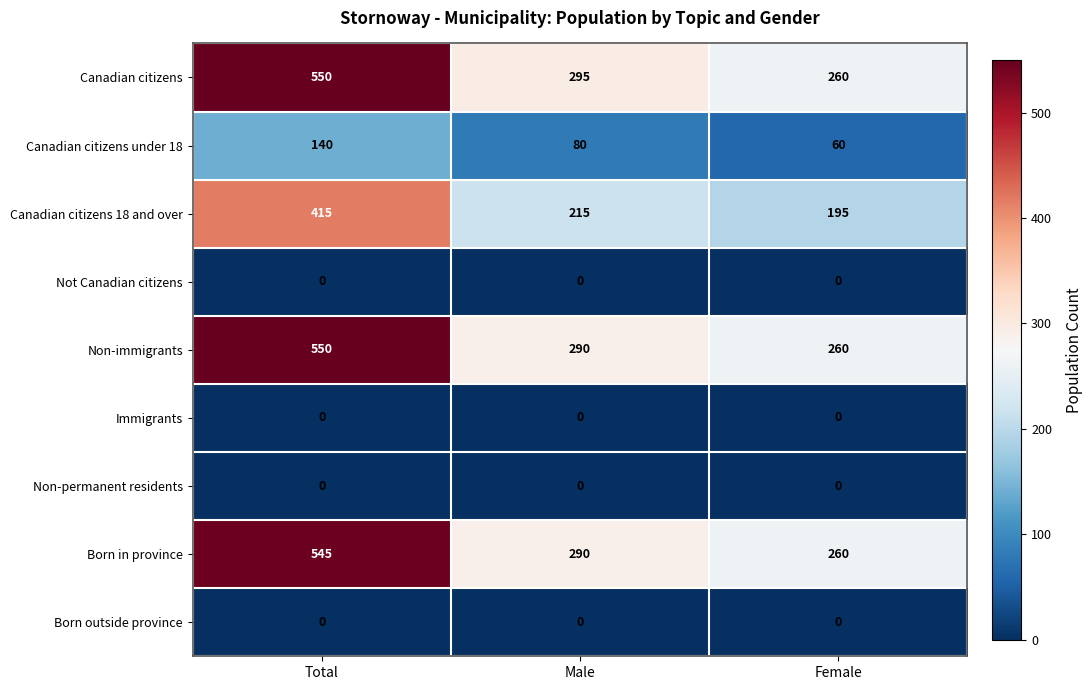

Which label corresponds to the largest value in the chart?

Total